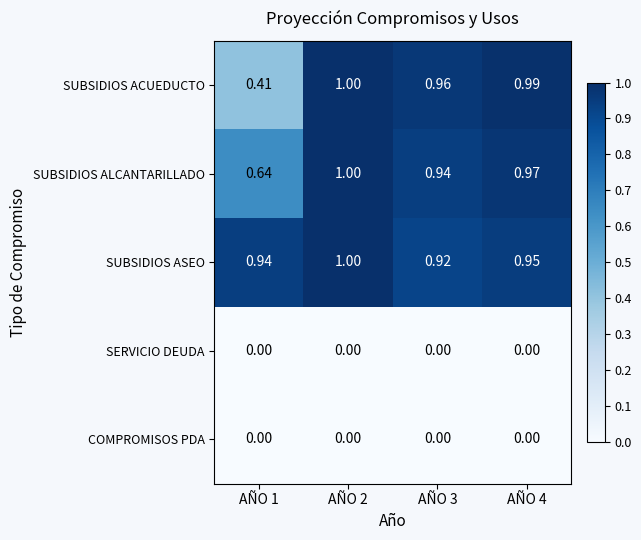

Is the value of SUBSIDIOS ACUEDUCTO at AÑO 1 greater than the value of SERVICIO DEUDA at AÑO 2?

Yes